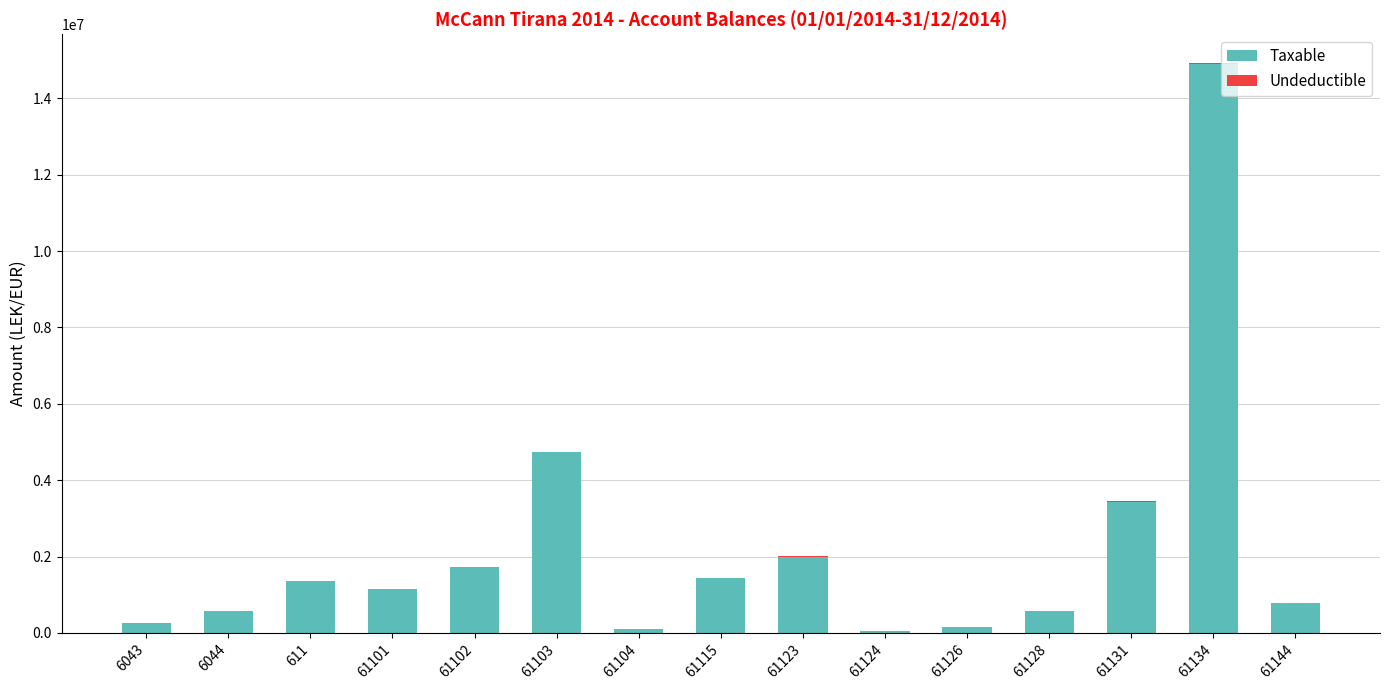

What is the sum of all Taxable values?

33231204.0